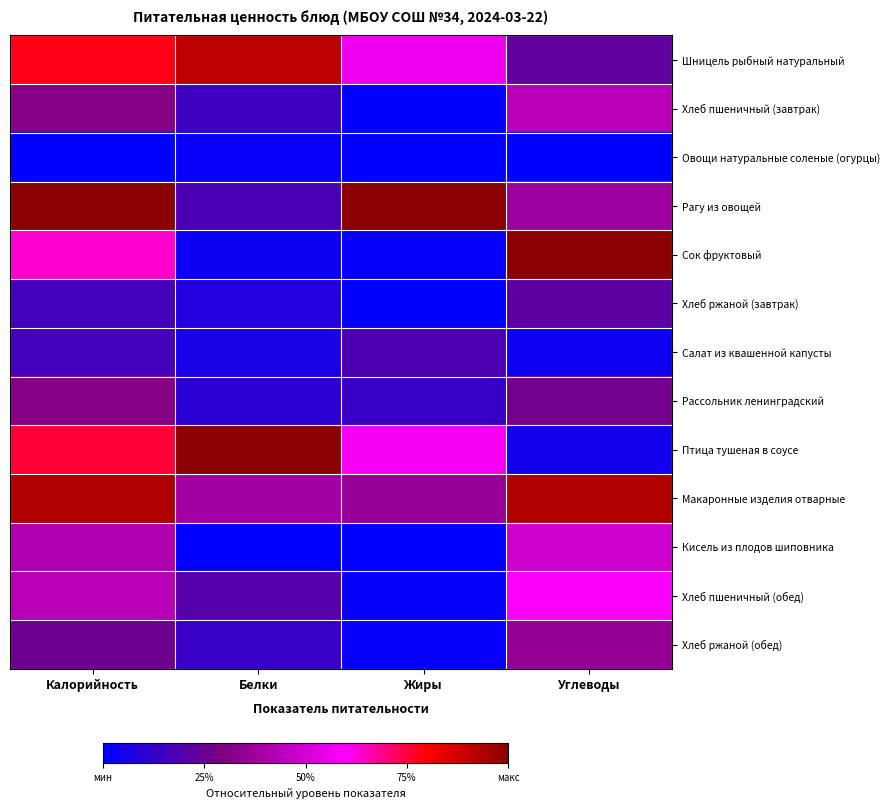

Reading left to right, list all the values displayed in this chart.

Шницель рыбный натуральный: Калорийность=0.8	Белки=0.9	Жиры=0.6	Углеводы=0.2
Хлеб пшеничный (завтрак): Калорийность=0.3	Белки=0.1	Жиры=0.0	Углеводы=0.4
Овощи натуральные соленые (огурцы): Калорийность=0.0	Белки=0.0	Жиры=0.0	Углеводы=0.0
Рагу из овощей: Калорийность=1.0	Белки=0.2	Жиры=1.0	Углеводы=0.4
Сок фруктовый: Калорийность=0.6	Белки=0.0	Жиры=0.0	Углеводы=1.0
Хлеб ржаной (завтрак): Калорийность=0.2	Белки=0.1	Жиры=0.0	Углеводы=0.2
Салат из квашенной капусты: Калорийность=0.2	Белки=0.1	Жиры=0.2	Углеводы=0.0
Рассольник ленинградский: Калорийность=0.3	Белки=0.1	Жиры=0.1	Углеводы=0.3
Птица тушеная в соусе: Калорийность=0.8	Белки=1.0	Жиры=0.6	Углеводы=0.0
Макаронные изделия отварные: Калорийность=0.9	Белки=0.4	Жиры=0.4	Углеводы=0.9
Кисель из плодов шиповника: Калорийность=0.4	Белки=0.0	Жиры=0.0	Углеводы=0.5
Хлеб пшеничный (обед): Калорийность=0.4	Белки=0.2	Жиры=0.0	Углеводы=0.6
Хлеб ржаной (обед): Калорийность=0.3	Белки=0.1	Жиры=0.0	Углеводы=0.3